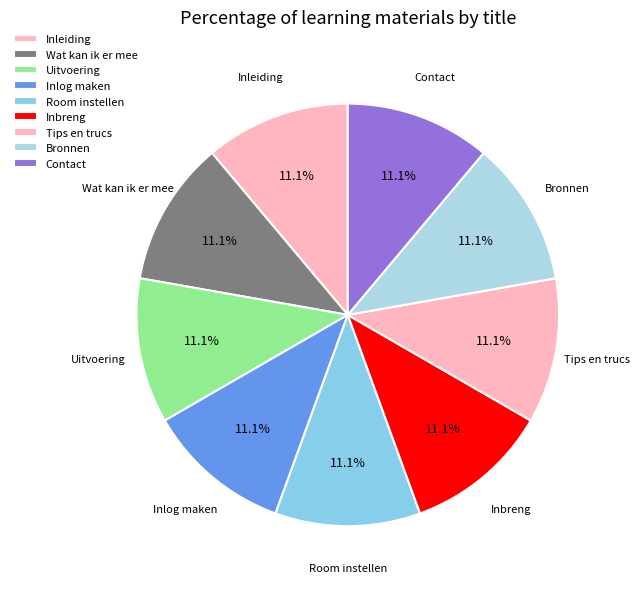

True or false: Bronnen accounts for 11% of the total.

True